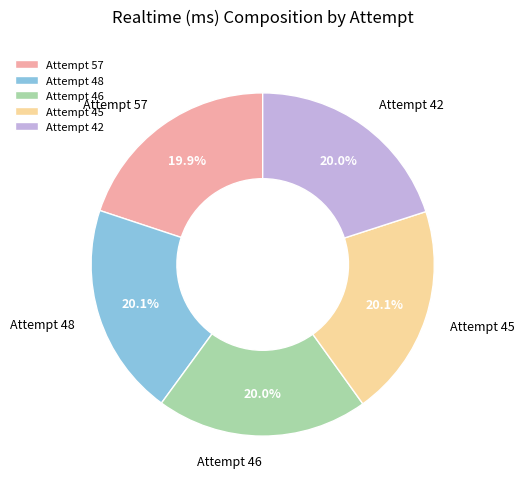

Combined, what portion of the pie is Attempt 45 and Attempt 42?

40.1%